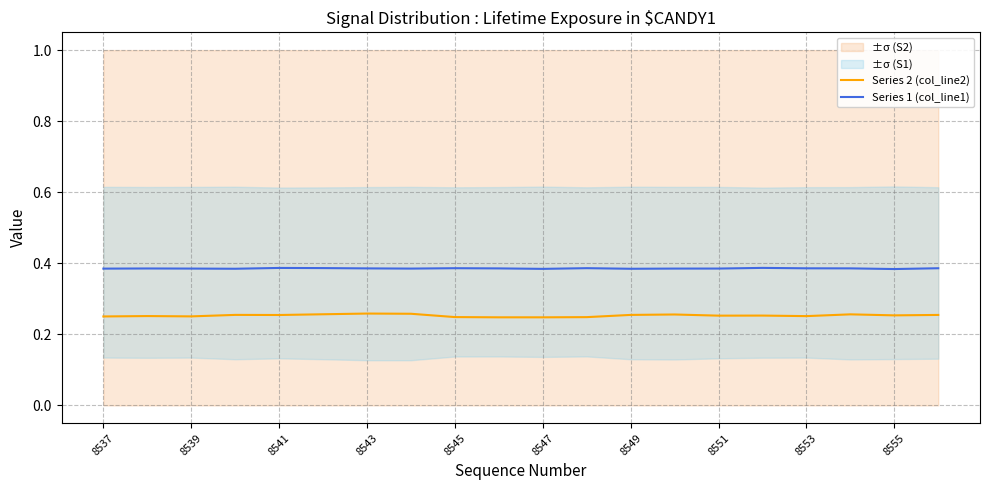

The value of Series 2 (col_line2) at 8549 is 0.1. True or false?

False